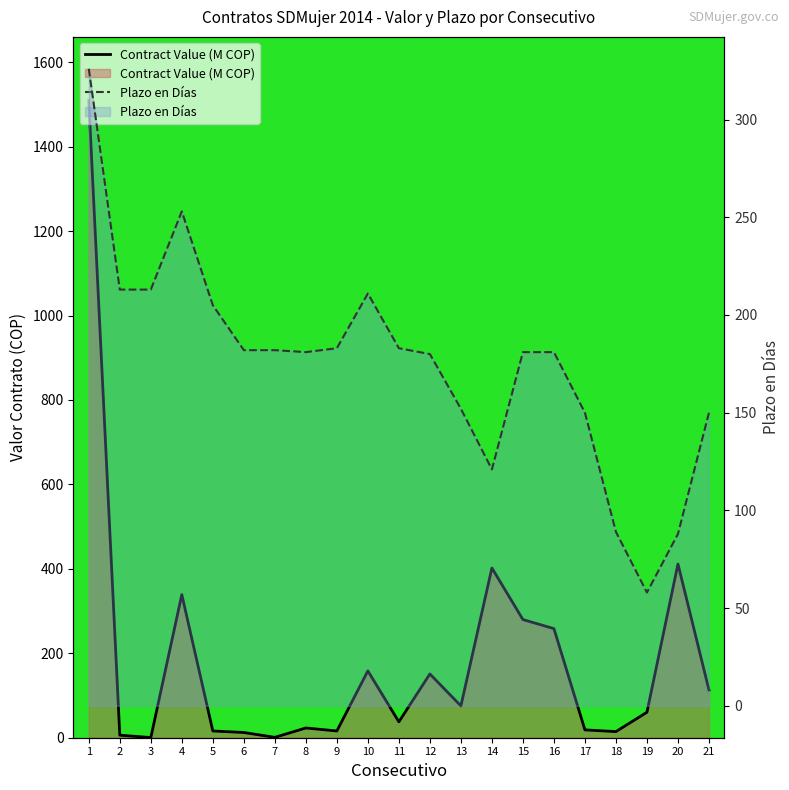

Rank the series by their average value, from highest to lowest.

Contract Value (COP), Plazo en Días